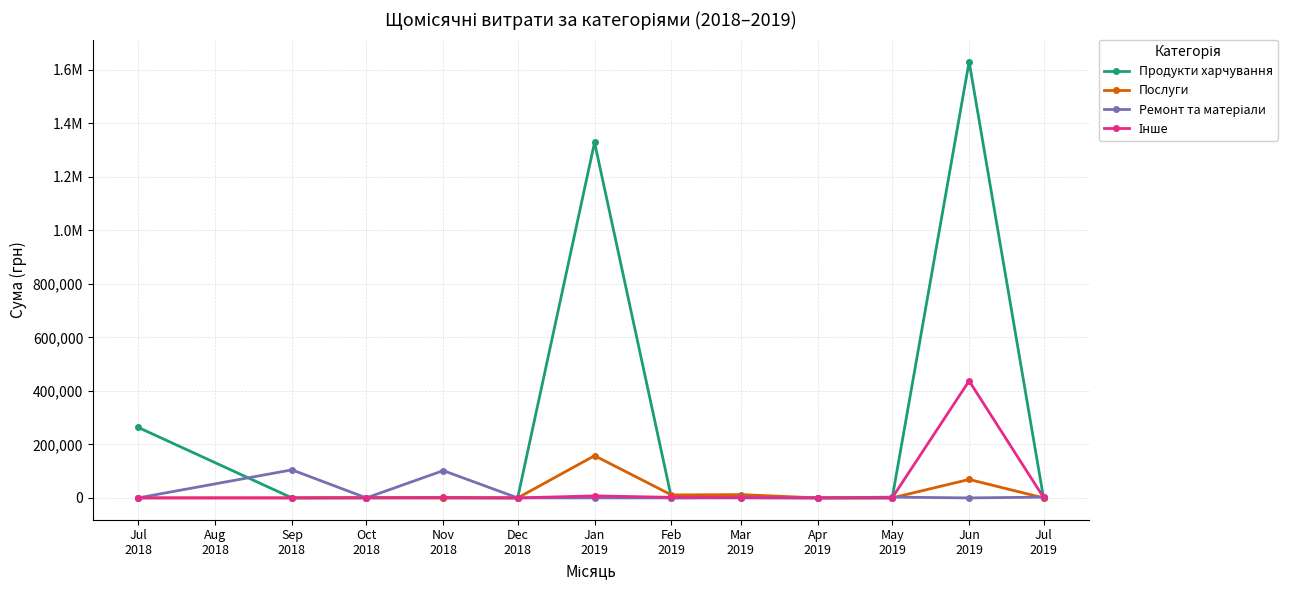

What is the difference between the Інше values at Oct 2018 and Feb 2019?

2199.0